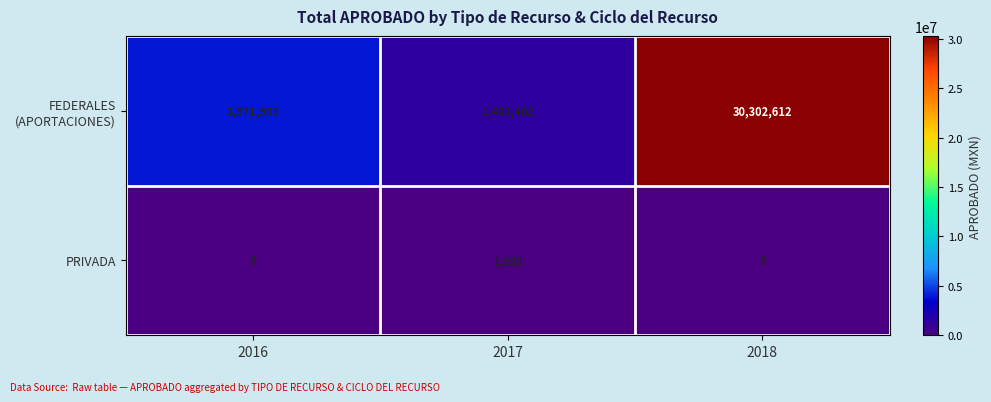

How many PRIVADA values are between 0 and 1550?

3